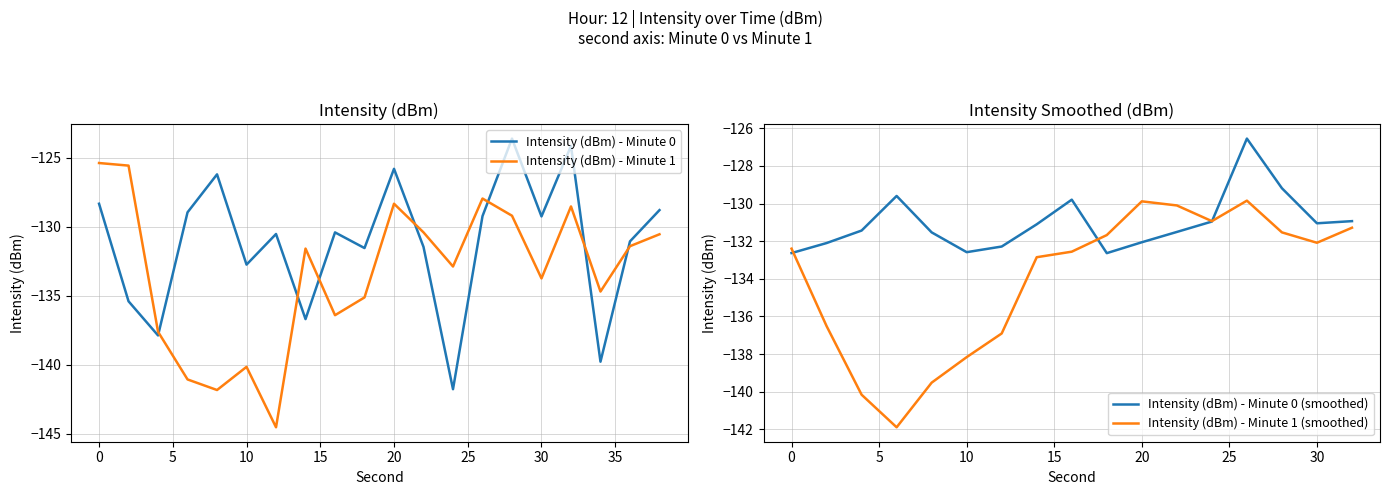

Rank the categories by Intensity (dBm) - Minute 1 value from highest to lowest.

0, 2, 26, 20, 32, 28, 22, 38, 36, 14, 24, 30, 34, 18, 16, 4, 10, 6, 8, 12